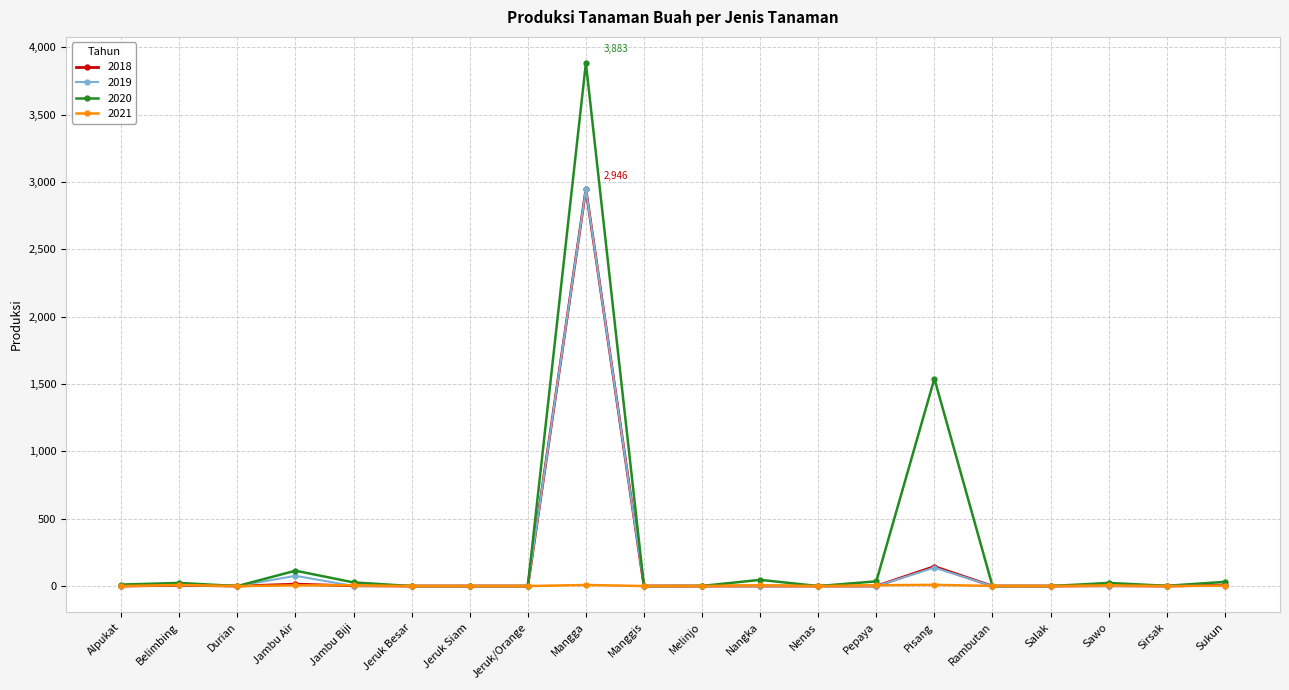

What is the label of the 13th point from the left?

Nenas